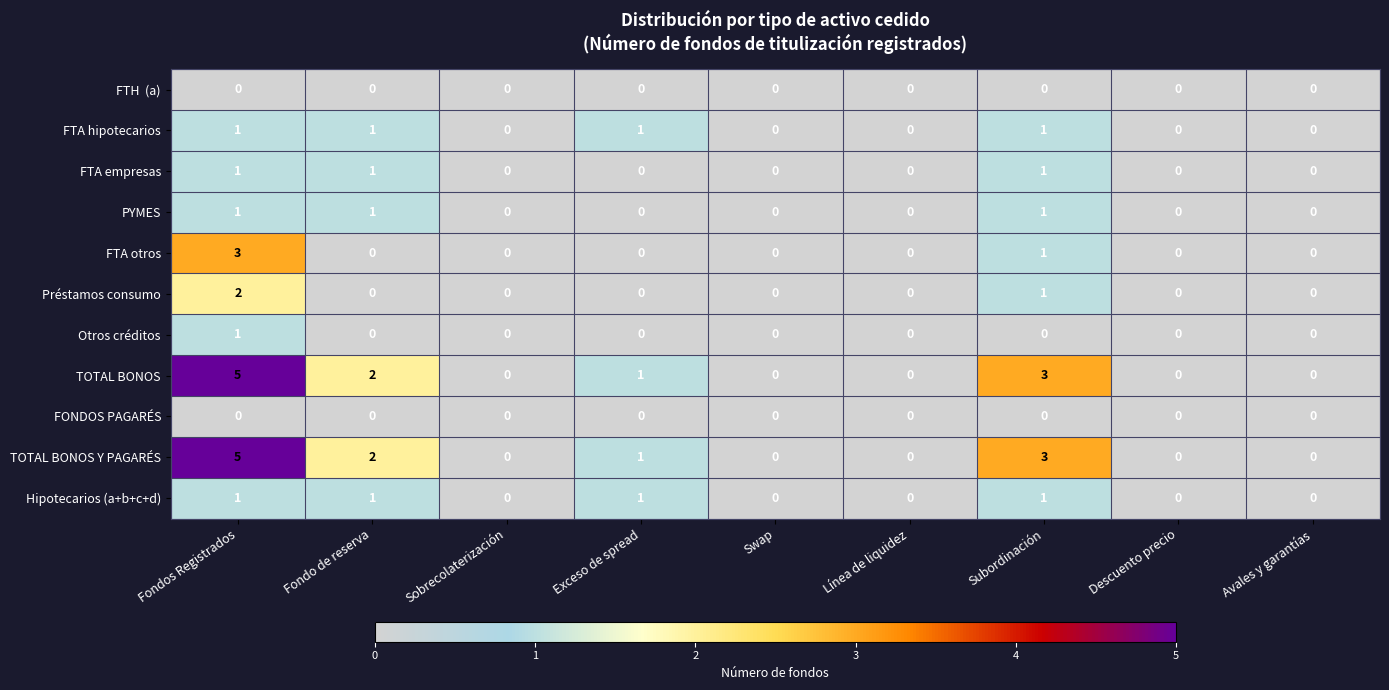

What is the difference between the maximum and minimum values in the TOTAL BONOS series?

5